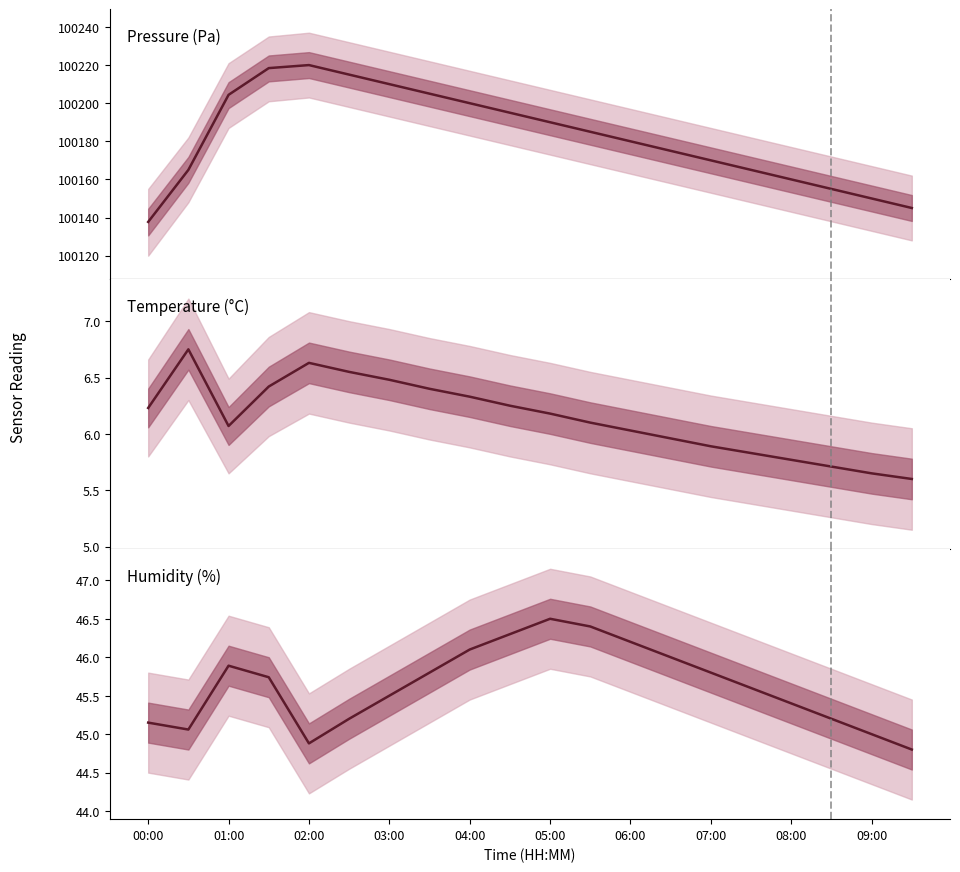

True or false: Humidity (%) has more than 2 interior local peaks.

False